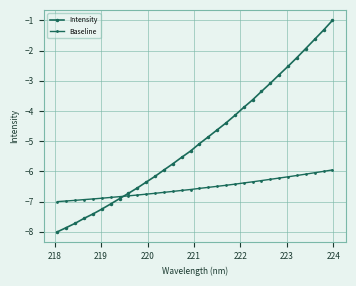

How many series are shown in this chart?

2